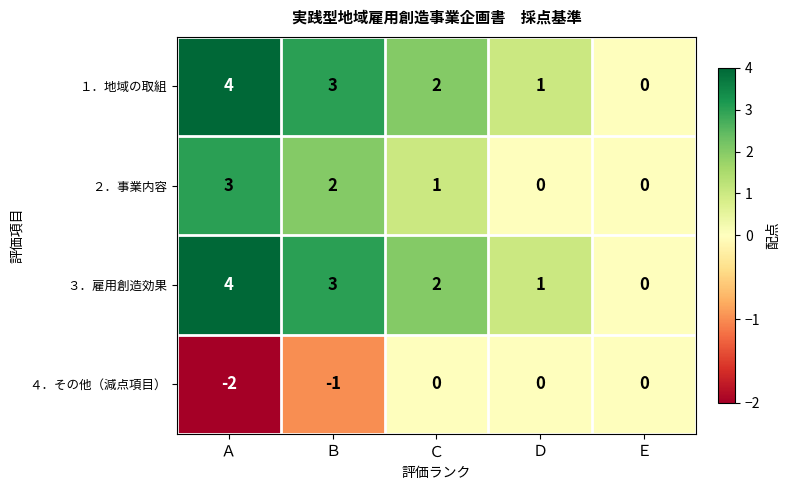

Rank the categories by ３．雇用創造効果 value from highest to lowest.

Ａ, Ｂ, Ｃ, Ｄ, Ｅ